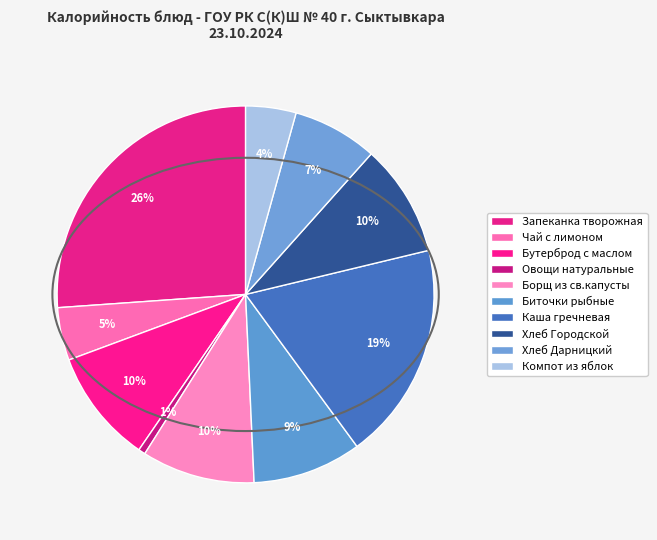

Count the number of slices in the pie.

10